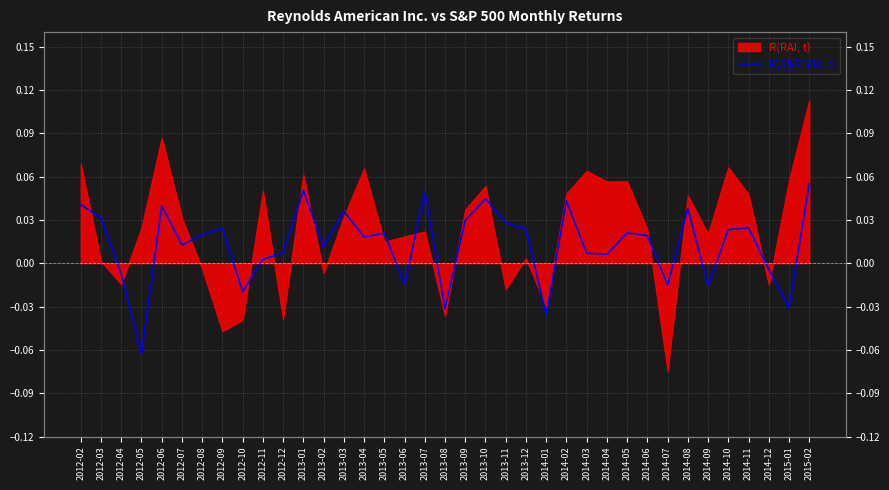

What is the label of the 3rd point from the right?

2014-12